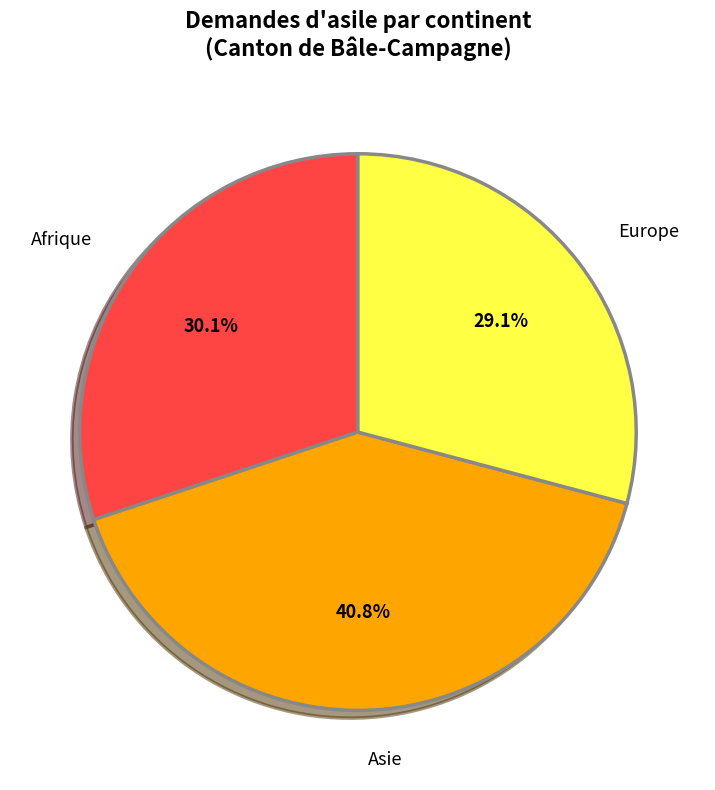

What percentage is NOT represented by Asie?

59.2%